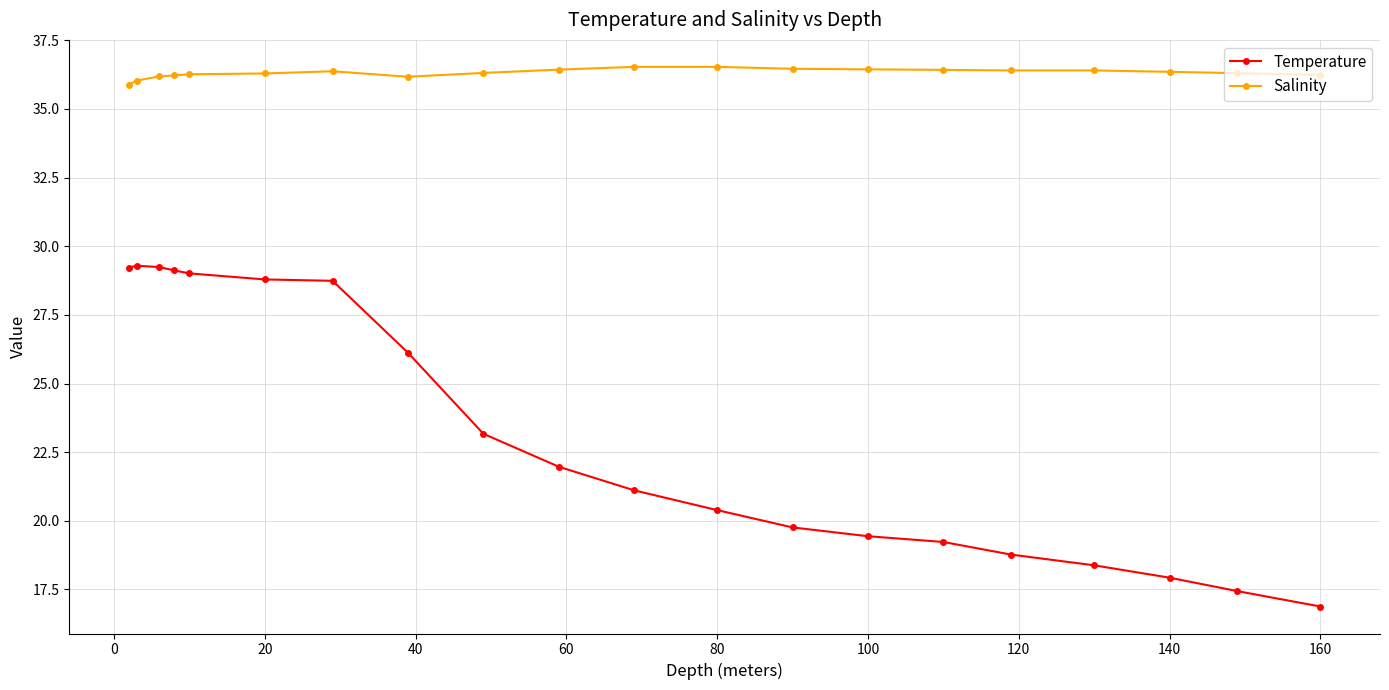

At how many categories does at least one series exceed 29?

20